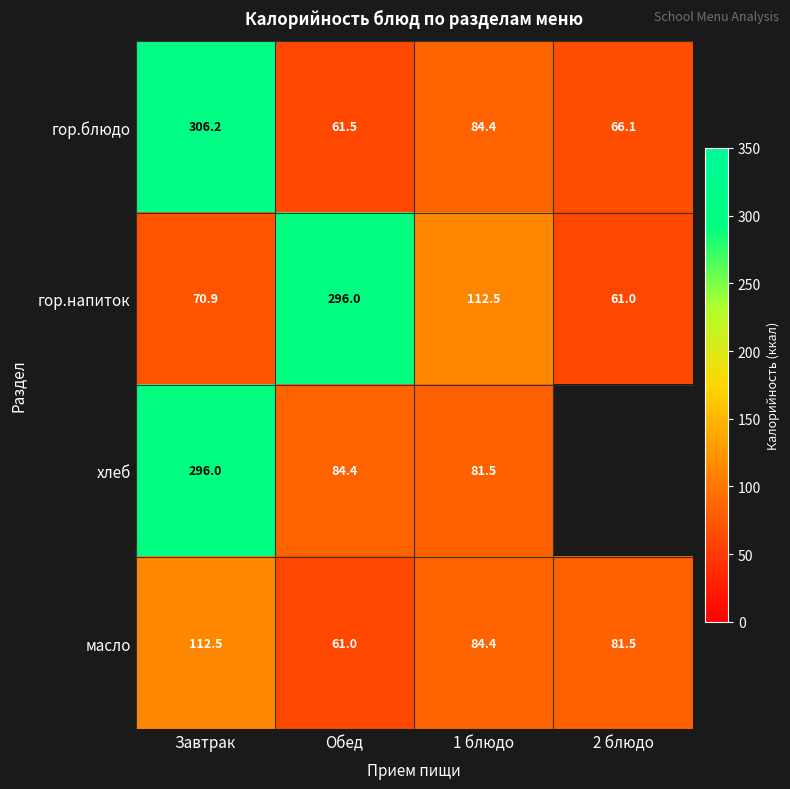

True or false: гор.блюдо has a value of 306.2 at Завтрак.

True